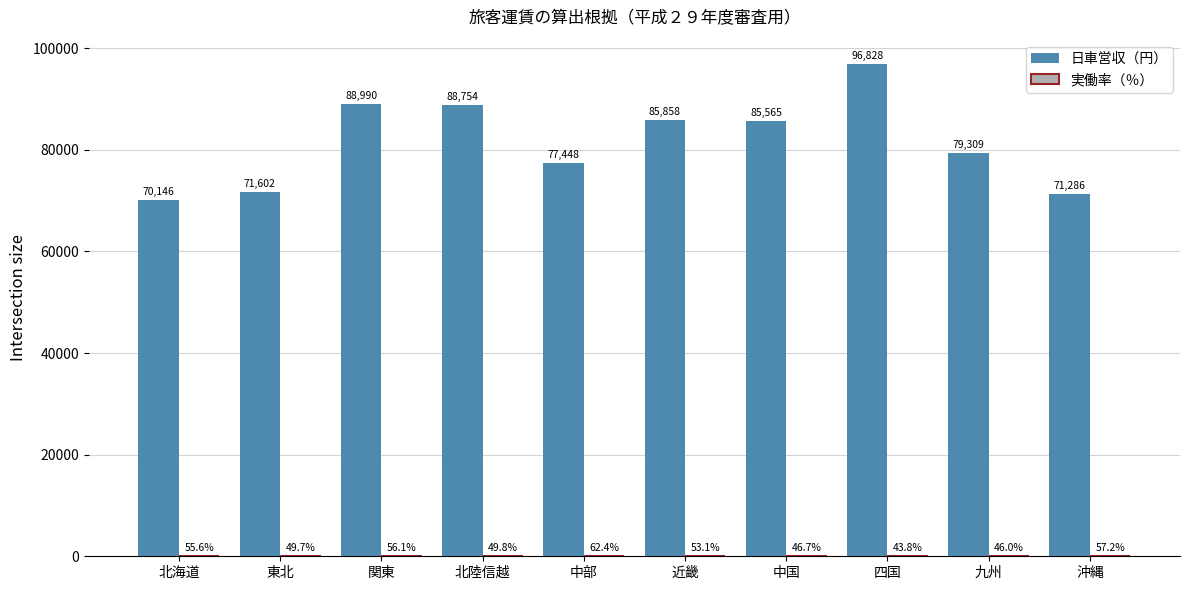

Between 東北 and 中部, which series saw the biggest shift?

日車営収（円）